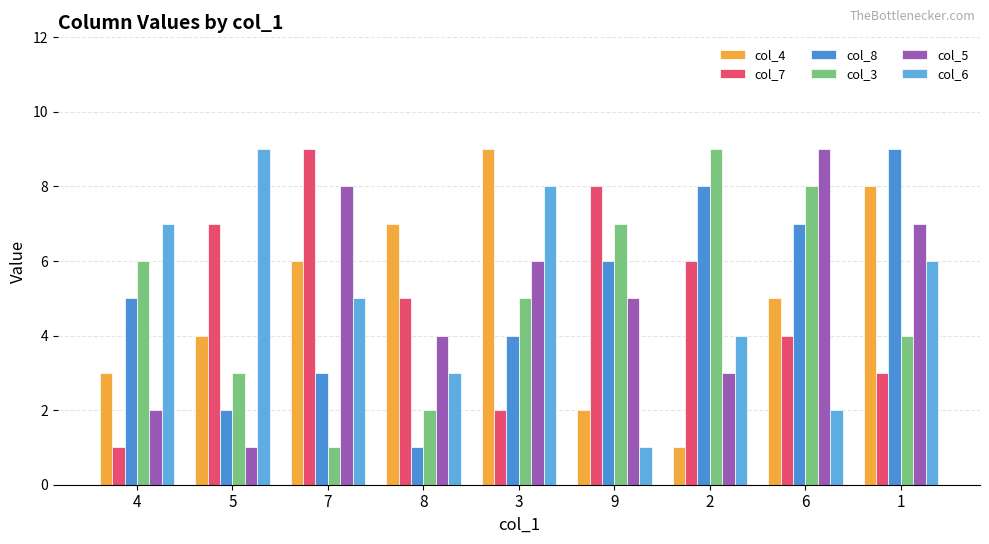

List the labels in order of col_3 value, largest first.

2, 6, 9, 4, 3, 1, 5, 8, 7